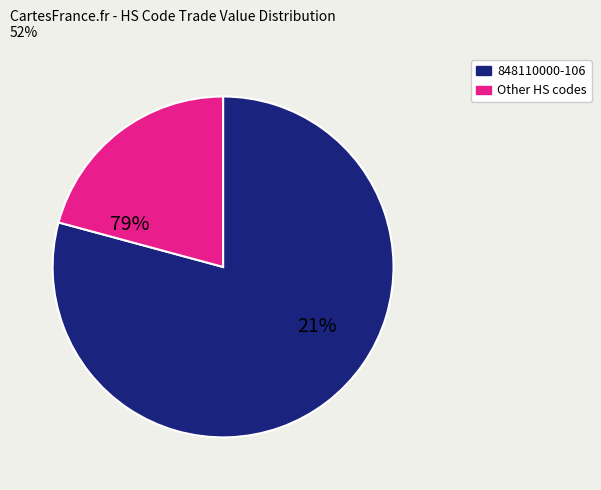

Is it true that 848110000-230 is 1% of the pie?

False